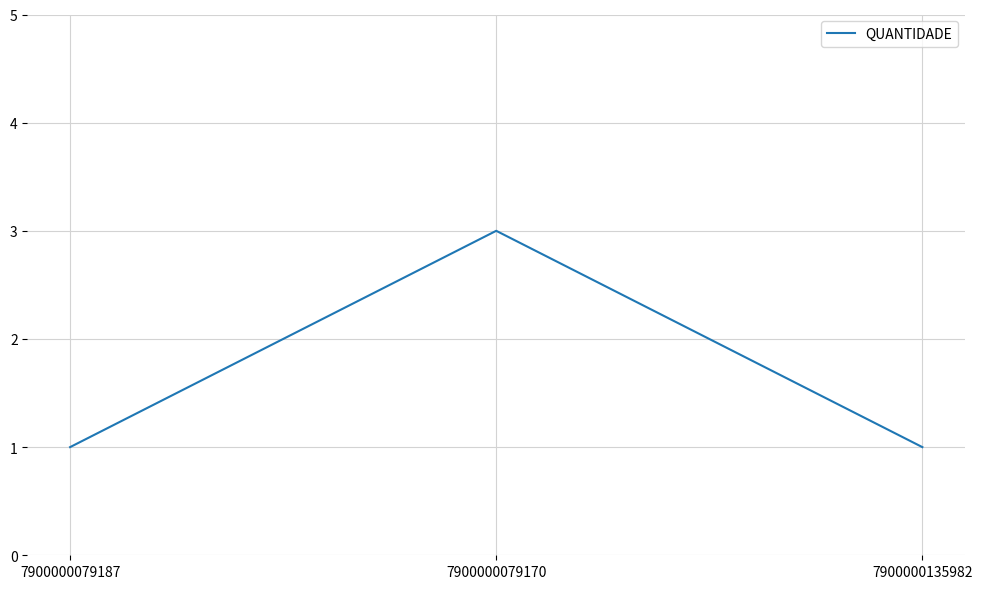

What is the minimum value shown in the chart?

1